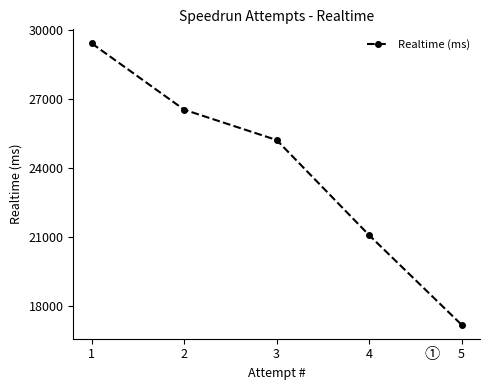

Reading left to right, what are all the values shown in this chart?

29418	26530	25210	21069	17170